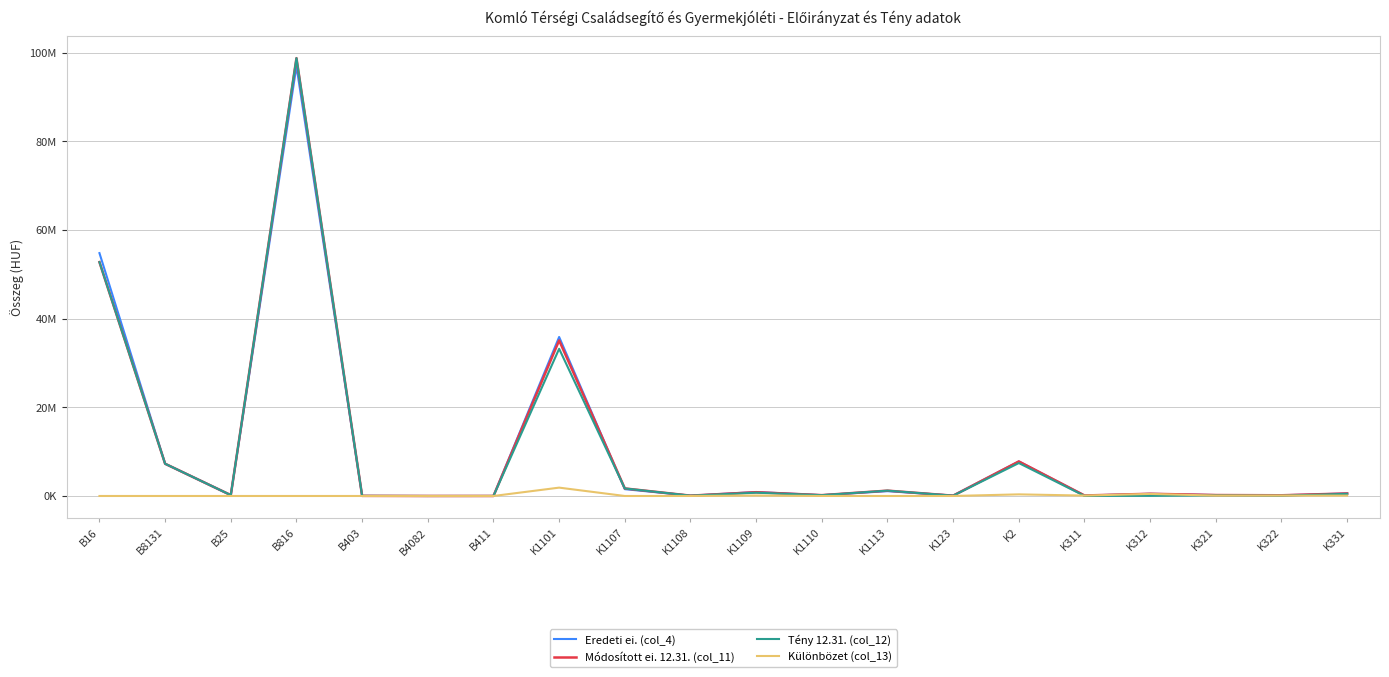

Reading left to right, list all the values displayed in this chart.

Eredeti ei. (col_4): 54810810	7273070	200000	96985672	13200	500	0	35883092	1542000	80000	893400	190000	1086500	100000	7793417	105000	500000	213000	162000	569540
Módosított ei. 12.31. (col_11): 52775258	7273070	200000	98806193	26202	193	5746	35103482	1705000	80000	851790	190000	1208114	71444	7795732	115000	500000	213000	162000	569540
Tény 12.31. (col_12): 52775258	7273070	200000	98806193	26202	193	5746	33217285	1705000	75000	741934	183000	1208114	67798	7430559	24818	30073	130512	67599	486150
Különbözet (col_13): 0	0	0	0	0	0	0	1886197	0	5000	109856	7000	0	3646	365173	90182	469927	82488	94401	83390